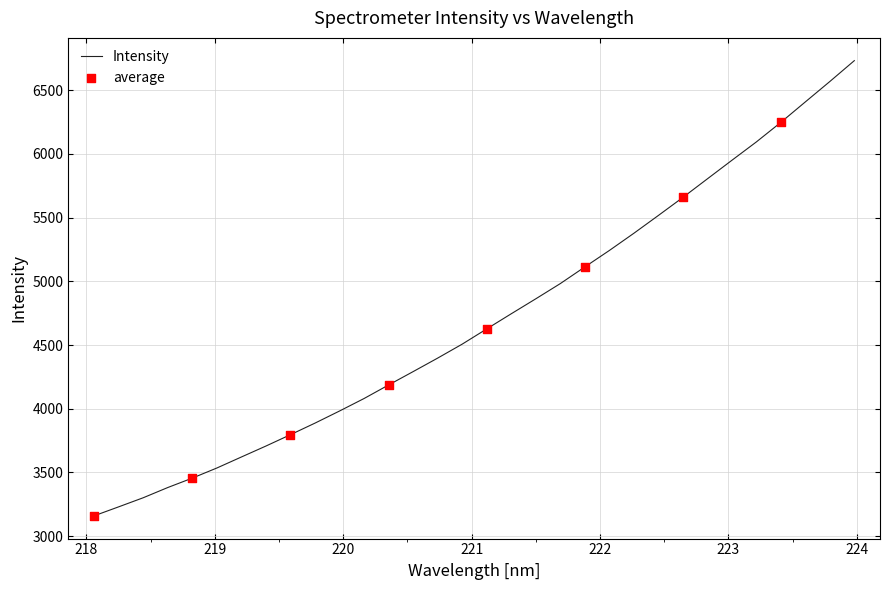

What is the minimum value shown in the chart?

3159.9